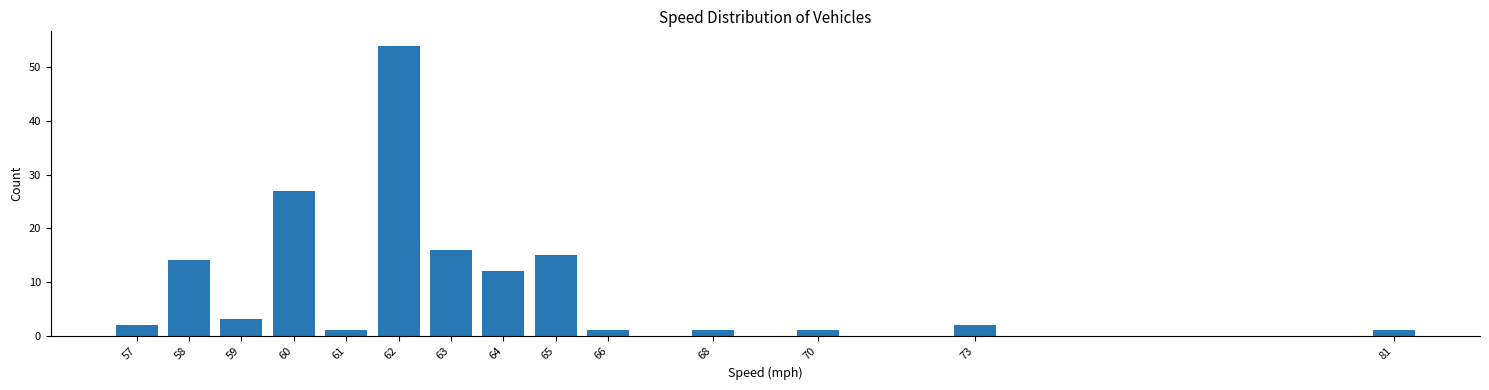

Reading right to left, transcribe all the data shown in this chart.

81=1	73=2	70=1	68=1	66=1	65=15	64=12	63=16	62=54	61=1	60=27	59=3	58=14	57=2